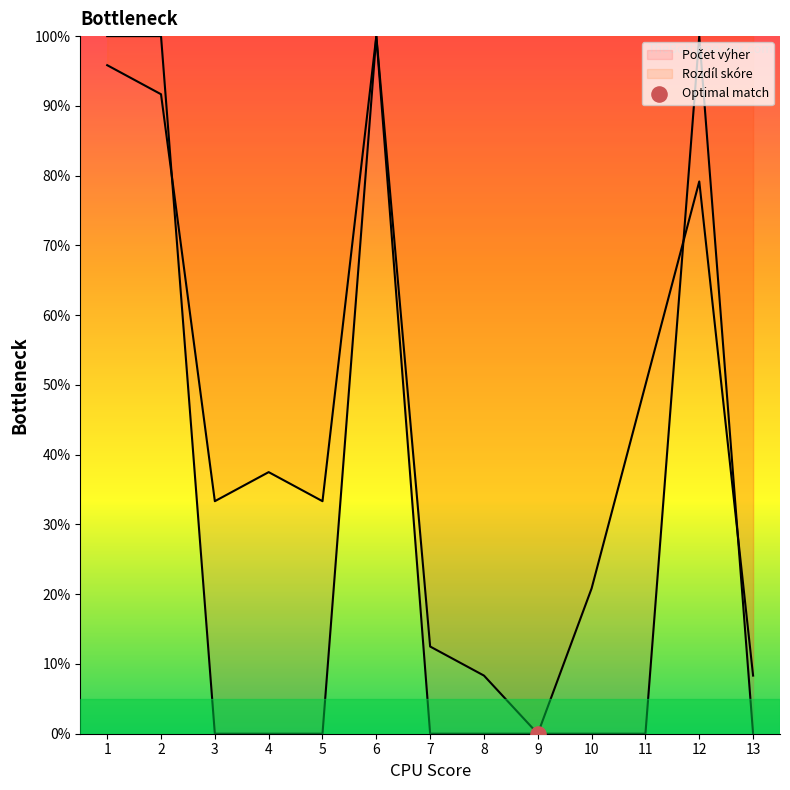

Which series has the widest spread of Y values?

Počet výher